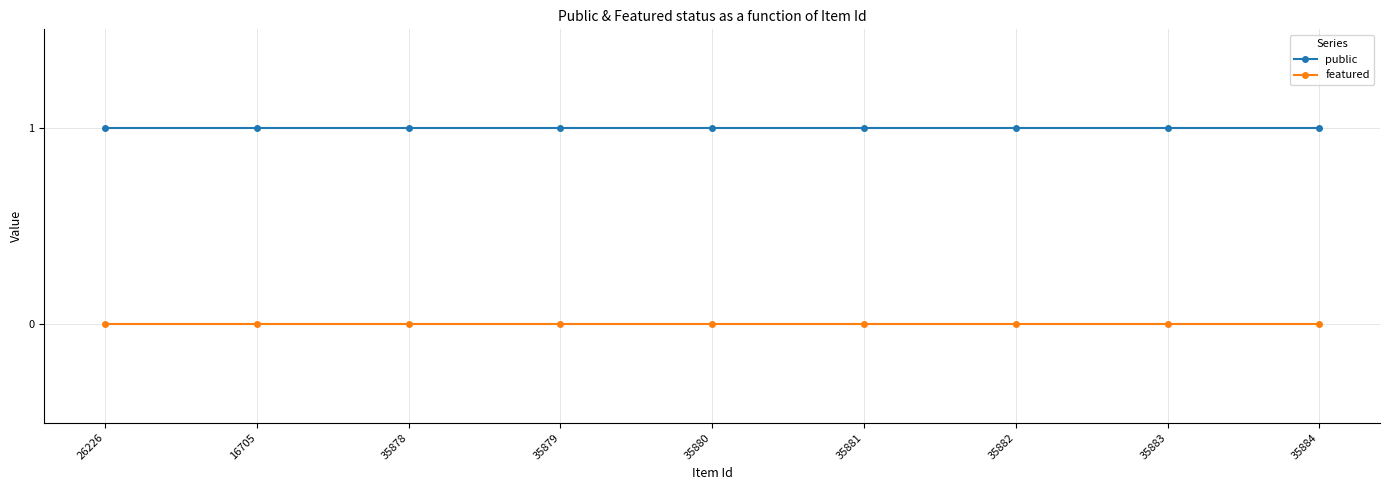

Reading left to right, what are all the values shown in this chart?

public: 26226=1	16705=1	35878=1	35879=1	35880=1	35881=1	35882=1	35883=1	35884=1
featured: 26226=0	16705=0	35878=0	35879=0	35880=0	35881=0	35882=0	35883=0	35884=0